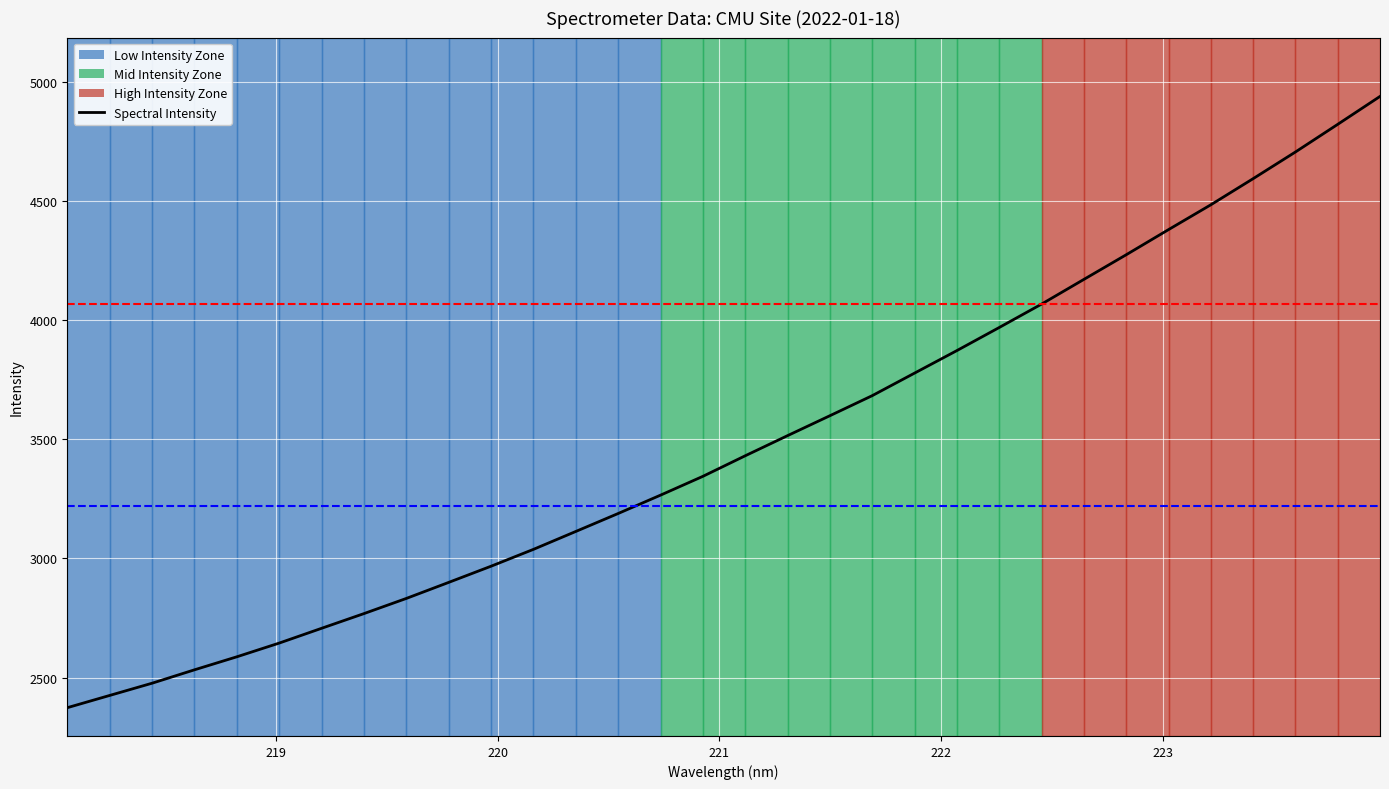

Rank the categories by value from highest to lowest.

223.9802, 223.7895, 223.5987, 223.408, 223.2172, 223.0264, 222.8355, 222.6447, 222.4538, 222.263, 222.0721, 221.8812, 221.6902, 221.4993, 221.3083, 221.1174, 220.9264, 220.7354, 220.5444, 220.3533, 220.1623, 219.9712, 219.7801, 219.589, 219.3979, 219.2067, 219.0156, 218.8244, 218.6332, 218.442, 218.2508, 218.0596